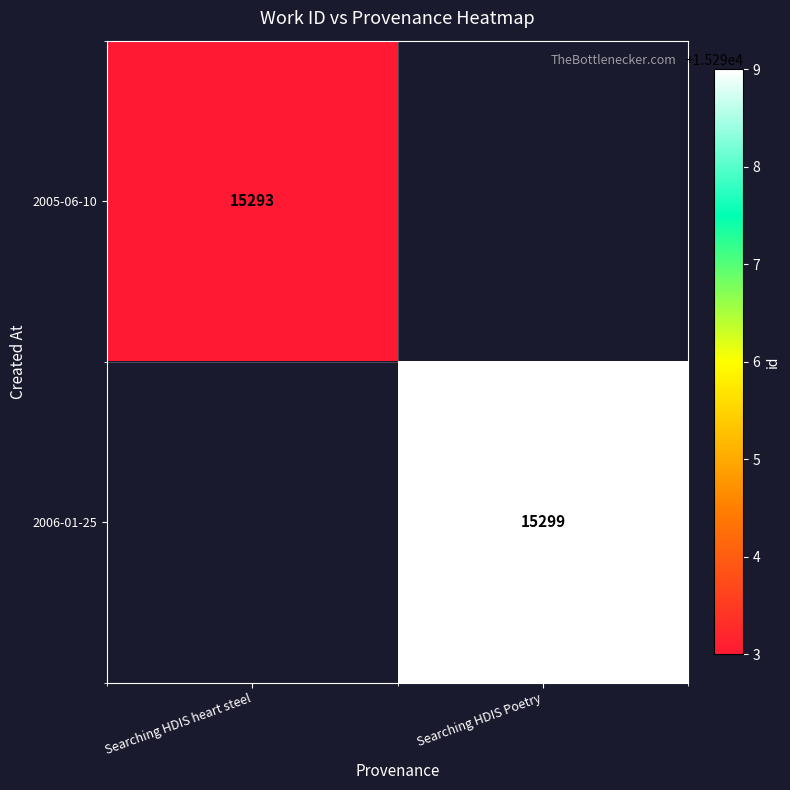

True or false: 2005-06-10 has a value of 15293 at Searching HDIS heart steel.

True